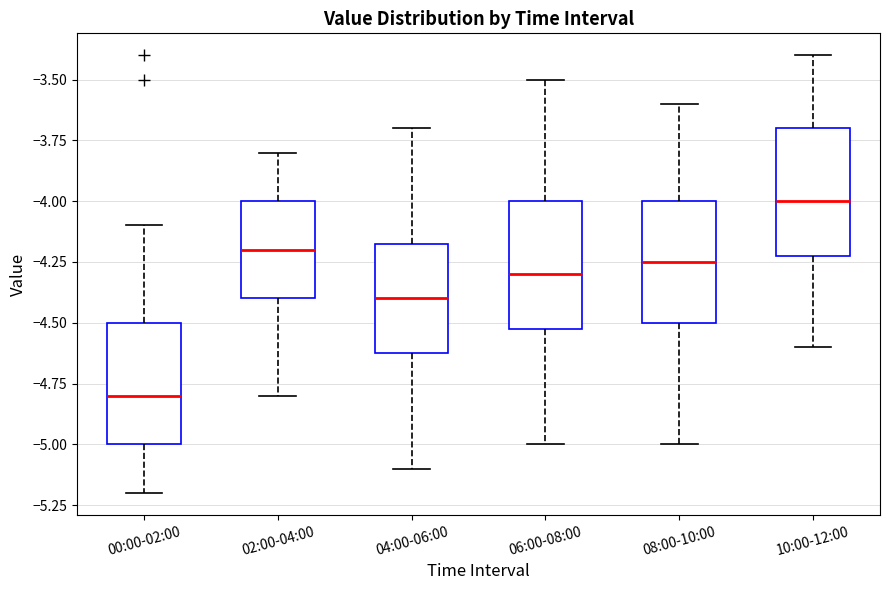

Reading left to right, read every box against the y-axis: the position of its median line, the range the box covers, and the ends of its whiskers. The values are not printed on the chart, so give them approximately, as read against the axis.

00:00-02:00: median -4.80, box -5.00 to -4.50, whiskers -5.20 to -4.10
02:00-04:00: median -4.20, box -4.40 to -4.00, whiskers -4.80 to -3.80
04:00-06:00: median -4.40, box -4.60 to -4.15, whiskers -5.10 to -3.70
06:00-08:00: median -4.30, box -4.50 to -4.00, whiskers -5.00 to -3.50
08:00-10:00: median -4.25, box -4.50 to -4.00, whiskers -5.00 to -3.60
10:00-12:00: median -4.00, box -4.20 to -3.70, whiskers -4.60 to -3.40